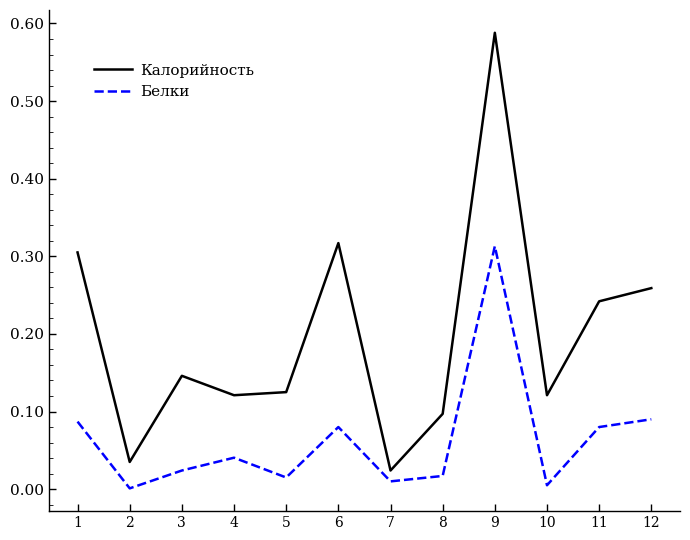

Does the chart have visible grid lines?

No